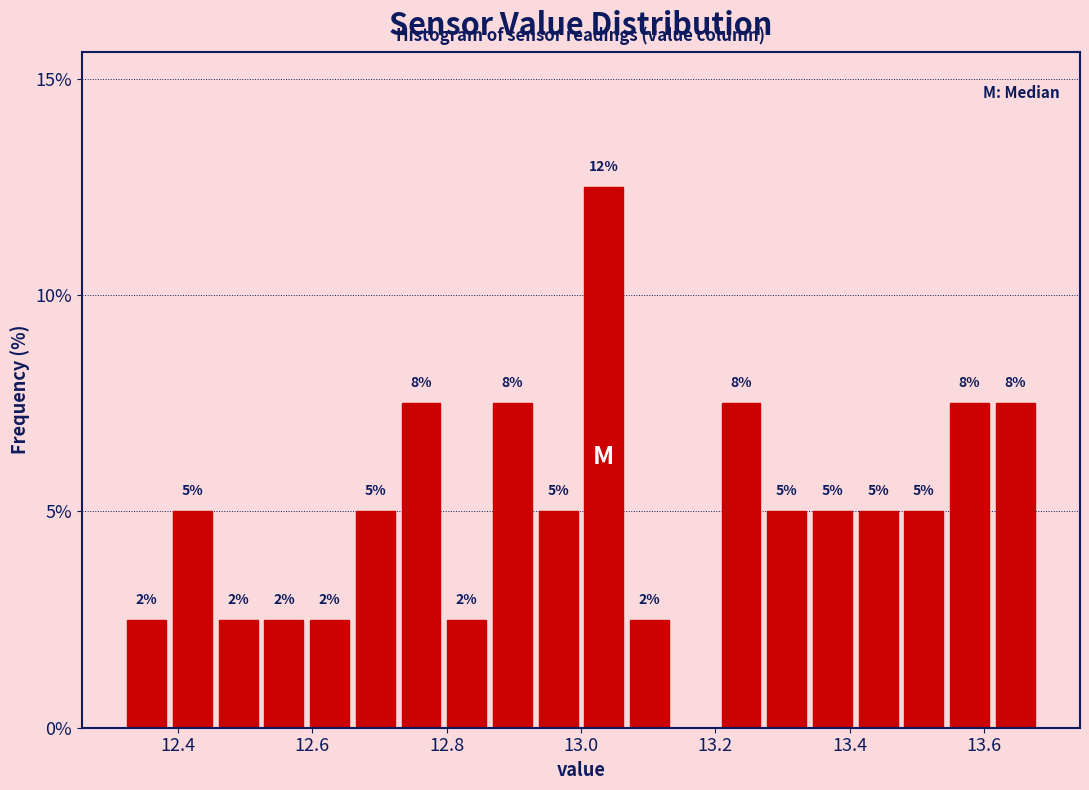

Read against the x-axis, roughly where is the centre of the tallest bar?

13.04